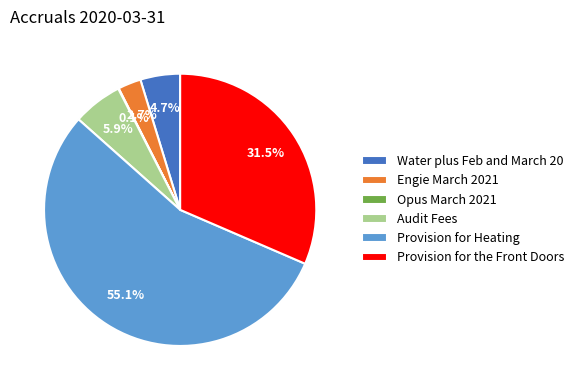

Does any single category account for the majority?

Yes